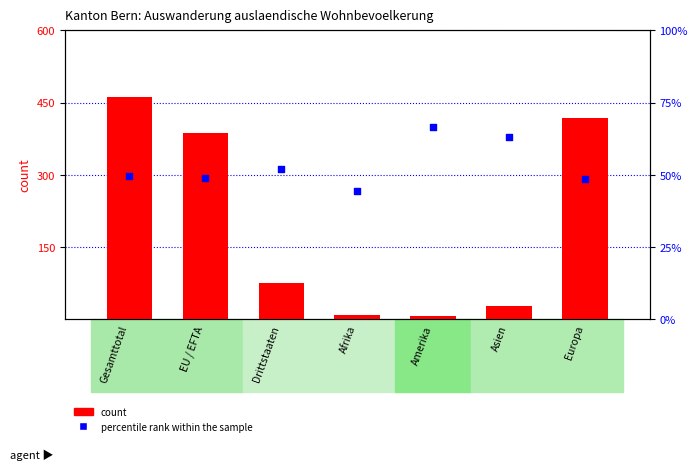

Which series contains the highest Y value?

count